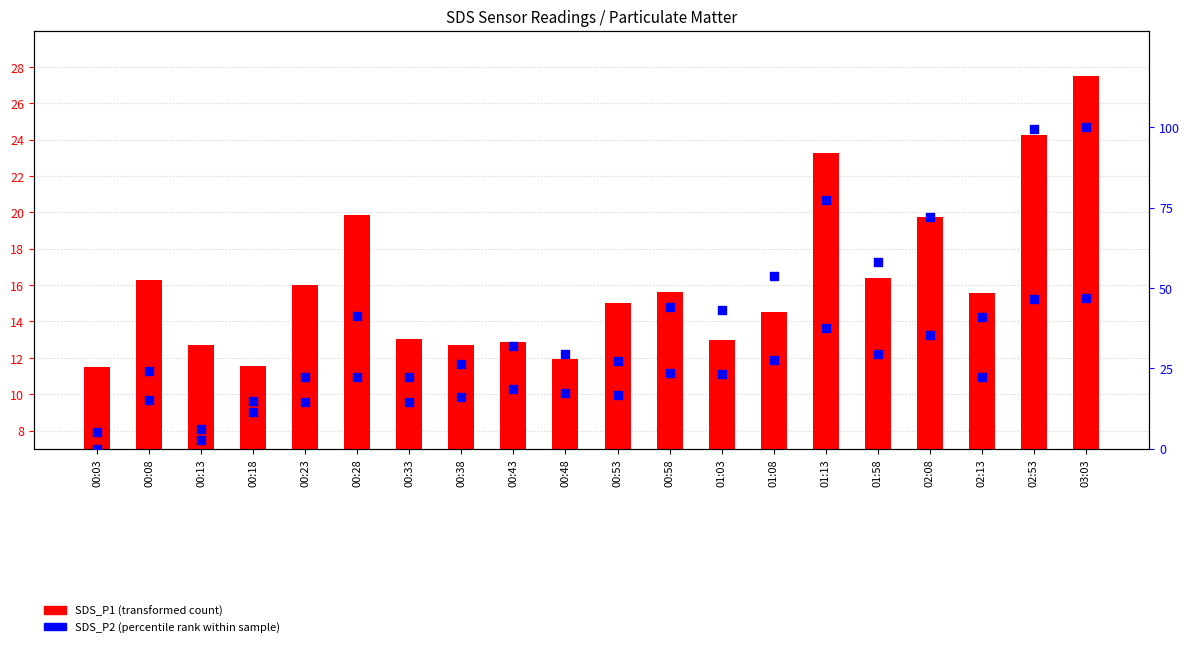

At which category is the sum across all series the highest?

03:03